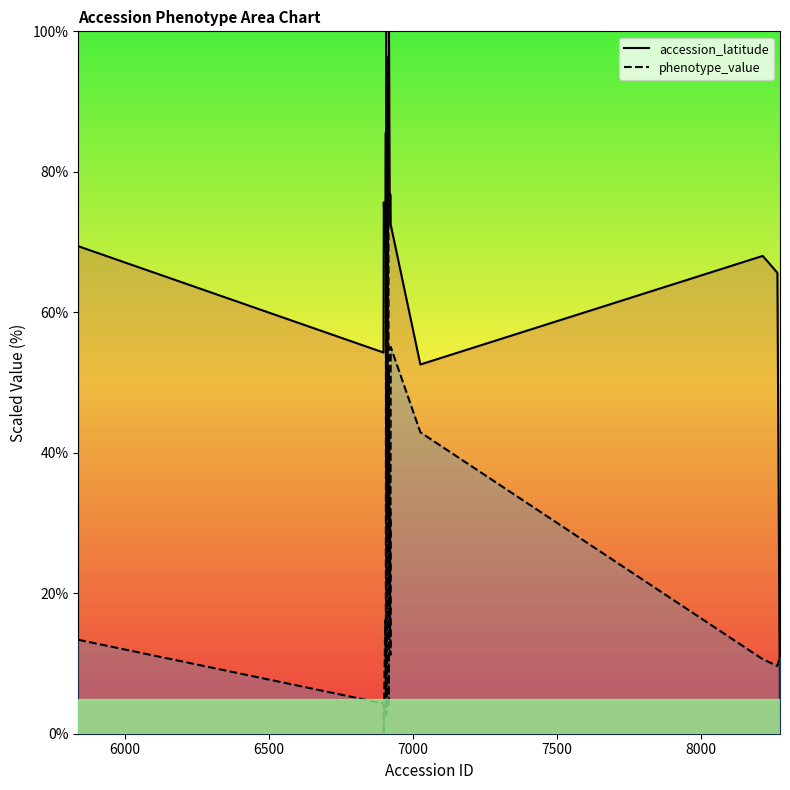

After their last crossing, which series has the higher values: phenotype_value or accession_latitude?

phenotype_value